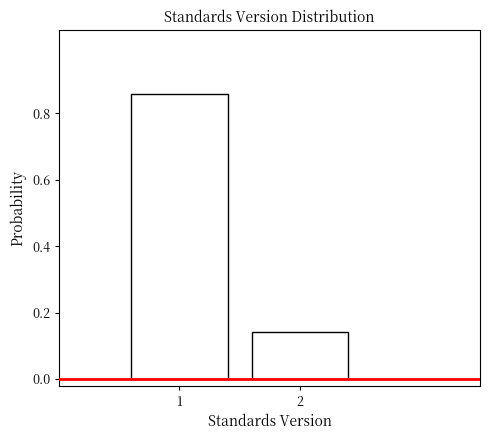

What is the sum of all values?

1.0